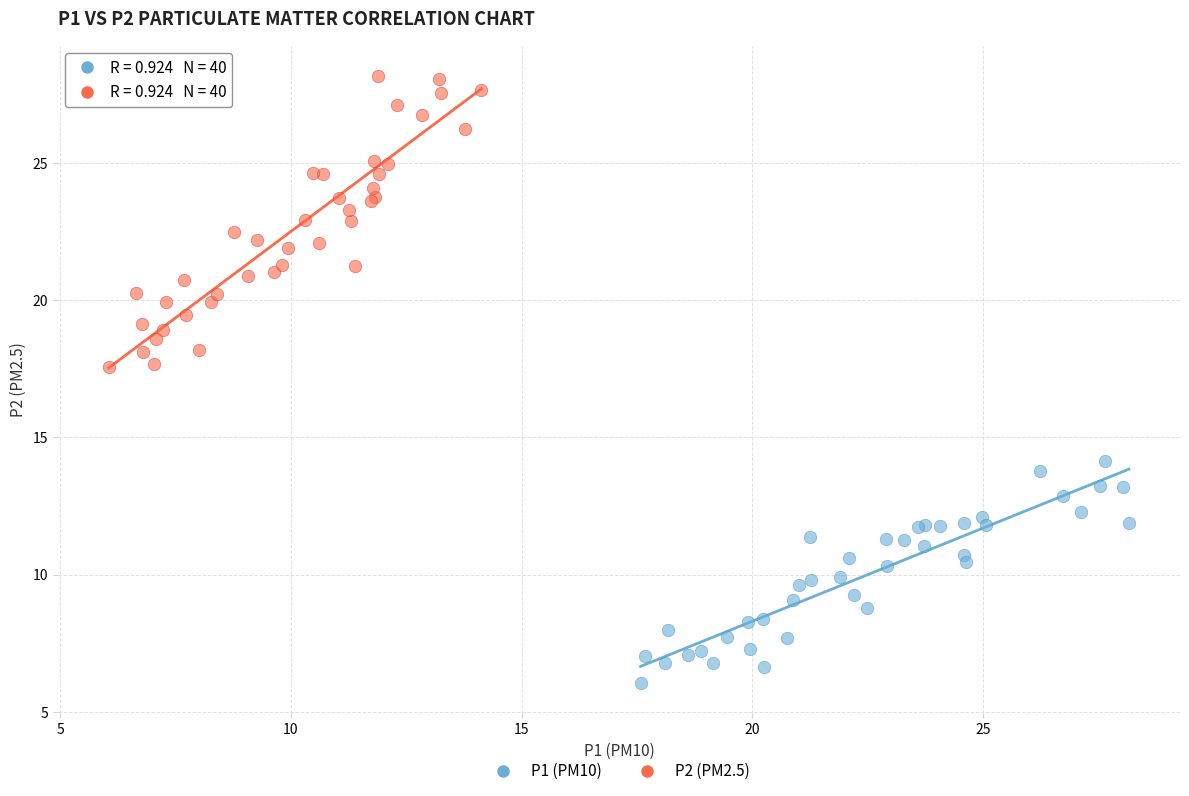

Which series has the largest Y range (max minus min)?

P2 (PM2.5)